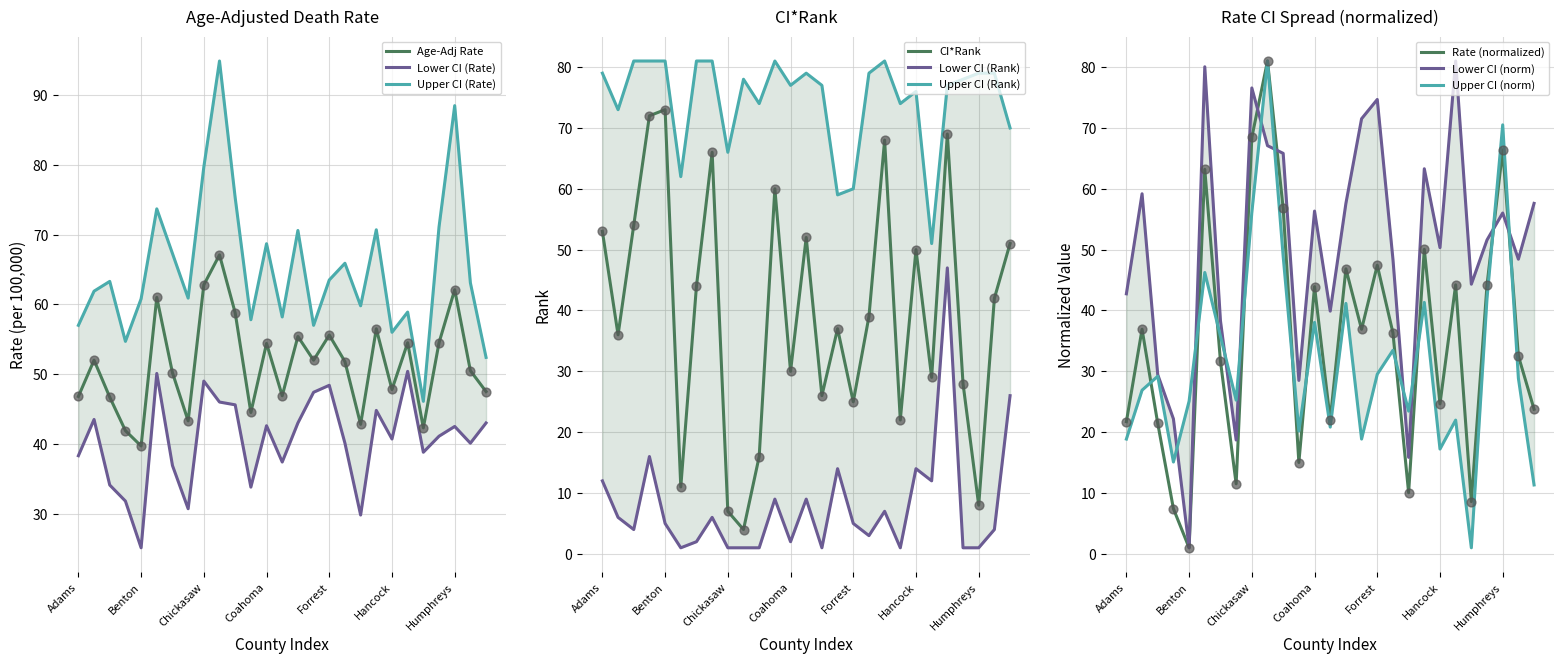

At which label does Age-Adj Rate reach its minimum?

Benton